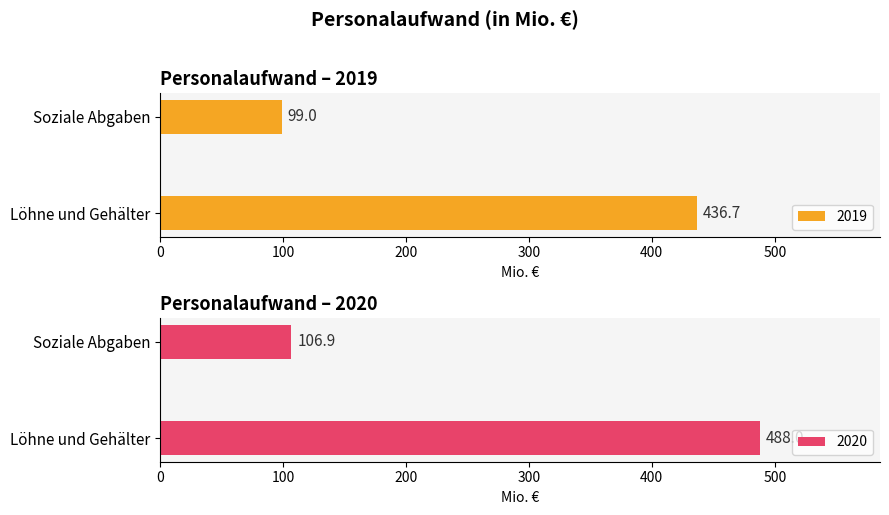

True or false: 2020 has a value of 181.4 at Soziale Abgaben und Aufwendungen für Altersversorgung.

False